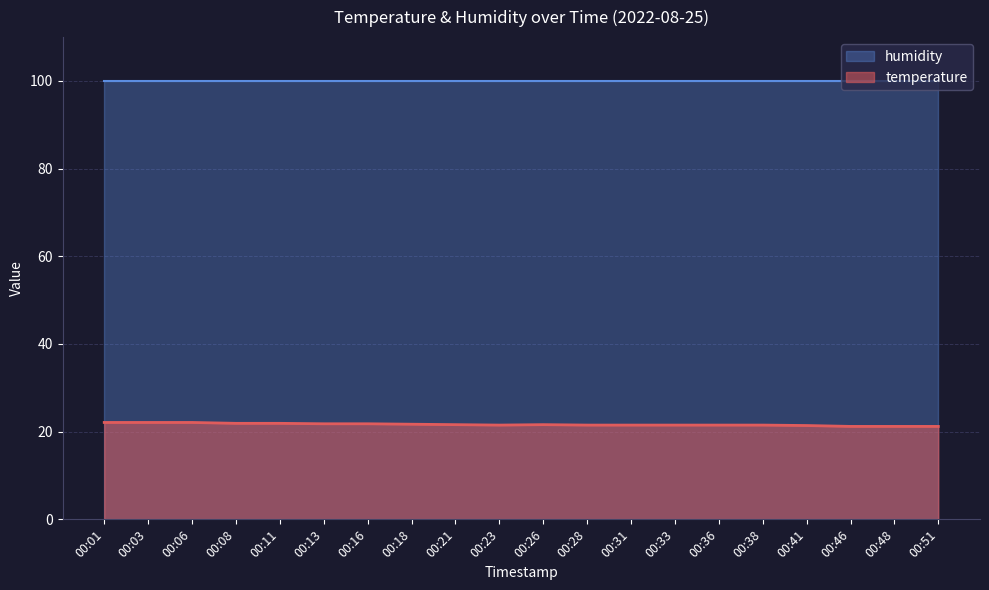

How many points are lower than both their immediate neighbors (excluding endpoints)?

1